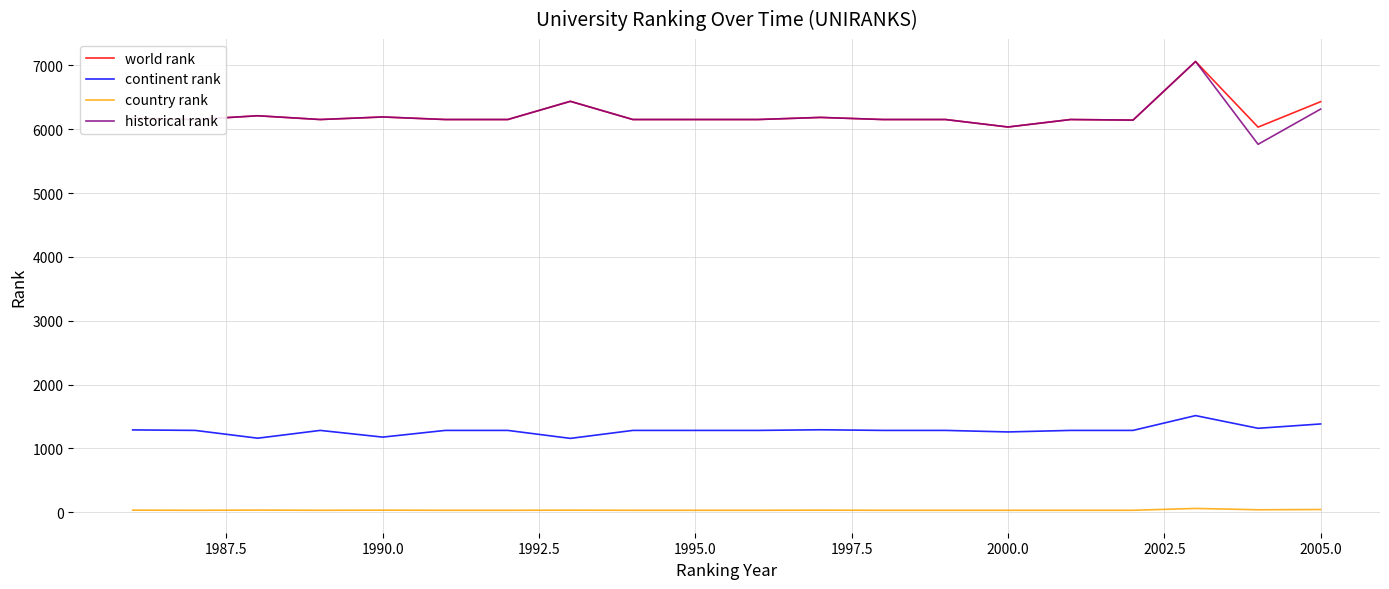

True or false: country rank and world rank cross at least once.

False